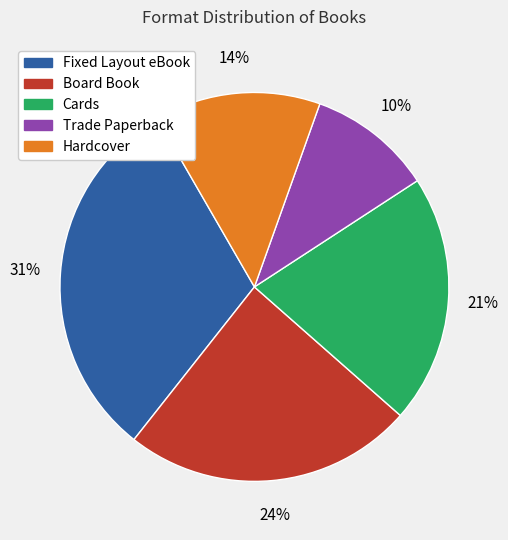

Count the number of slices in the pie.

5